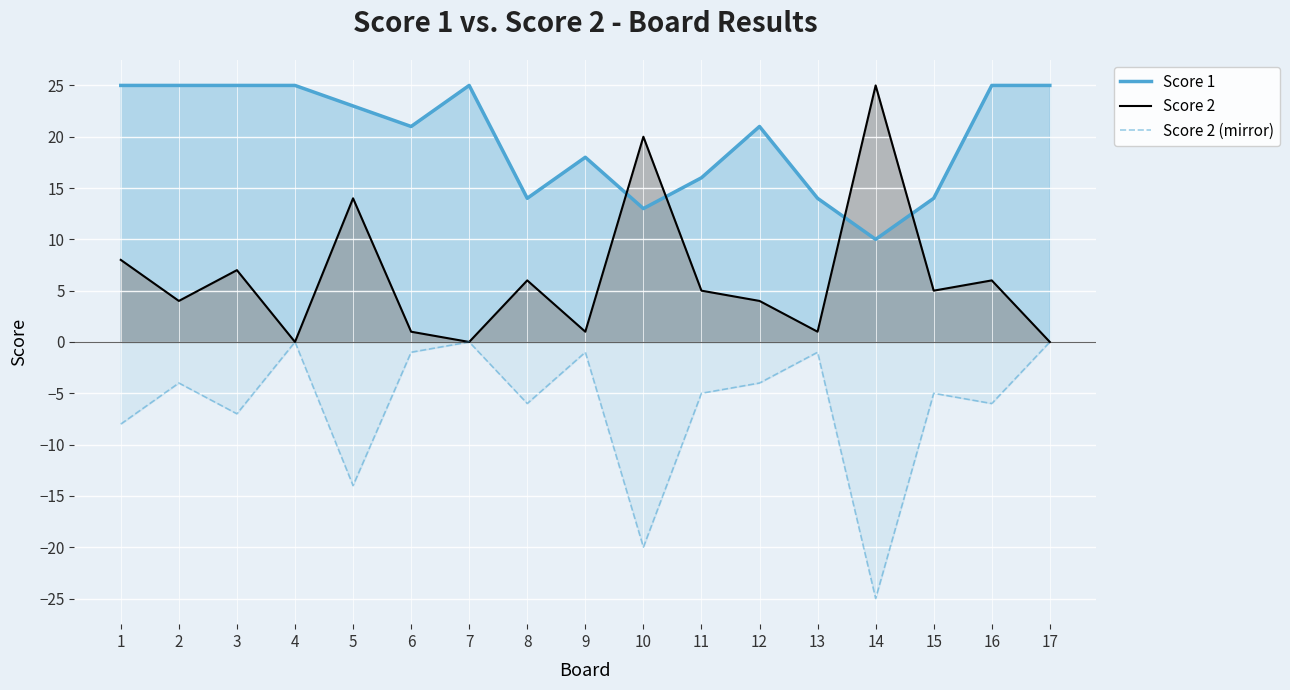

What is the value of the Score 1 point at the 10th from the left?

13